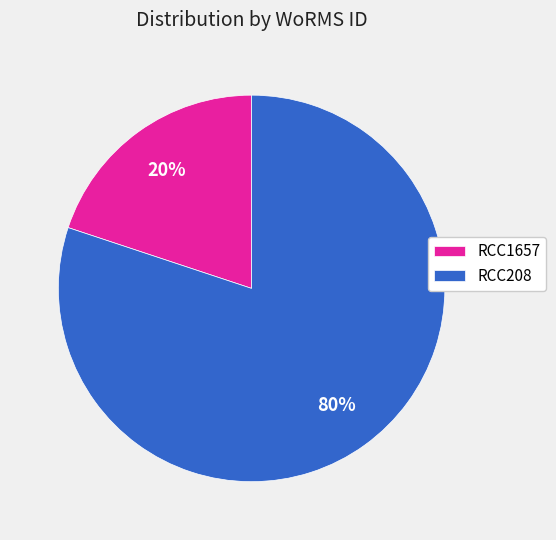

Is RCC1657 the majority of the pie?

No